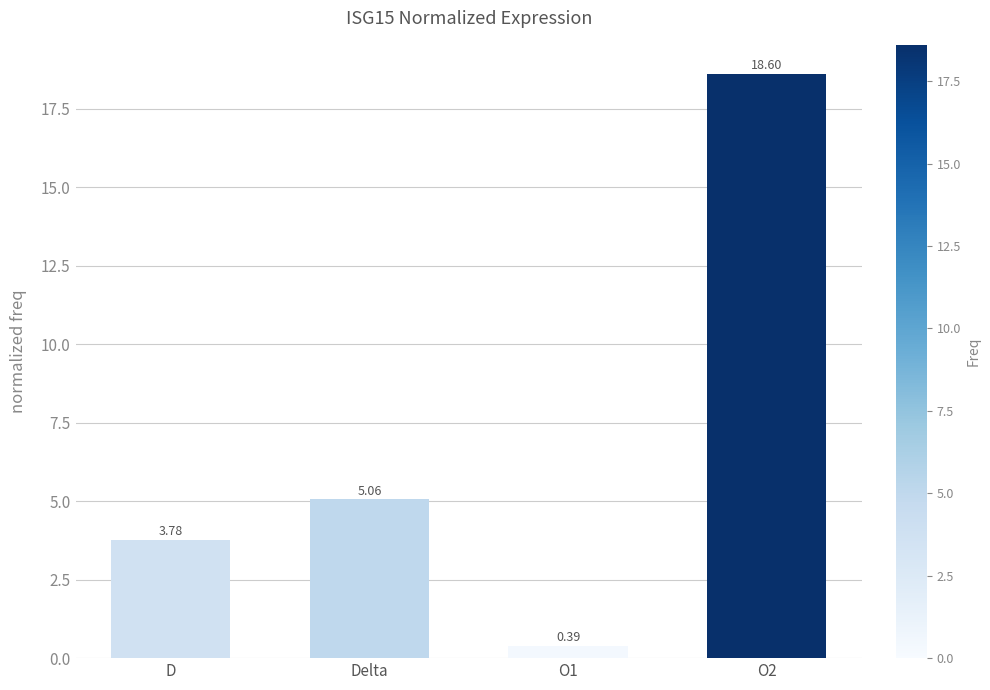

Between D and O2, which is larger?

O2